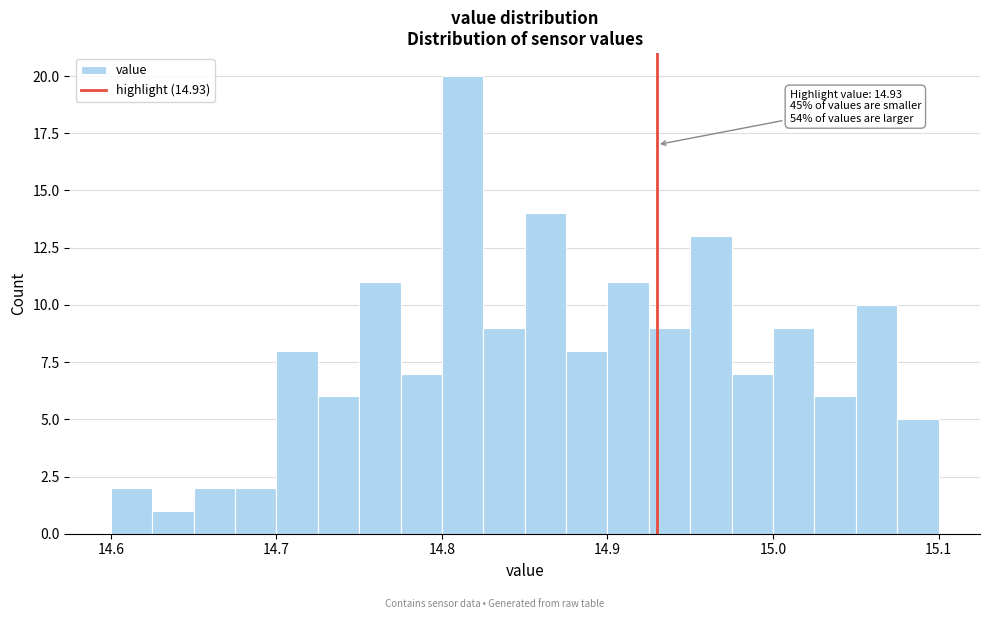

Around what value on the x-axis is the tallest bar? Give the approximate position of its centre, as read against the axis.

14.81